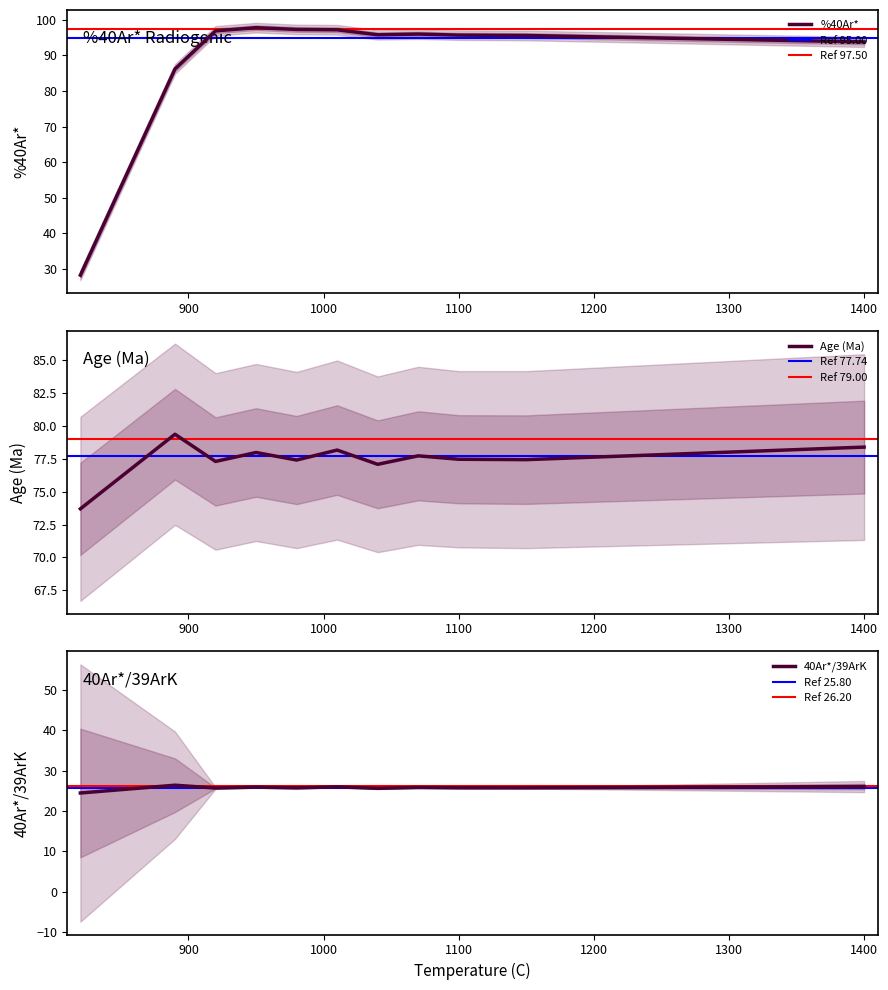

Which series changed the most between 1070 and 1100?

%40Ar*